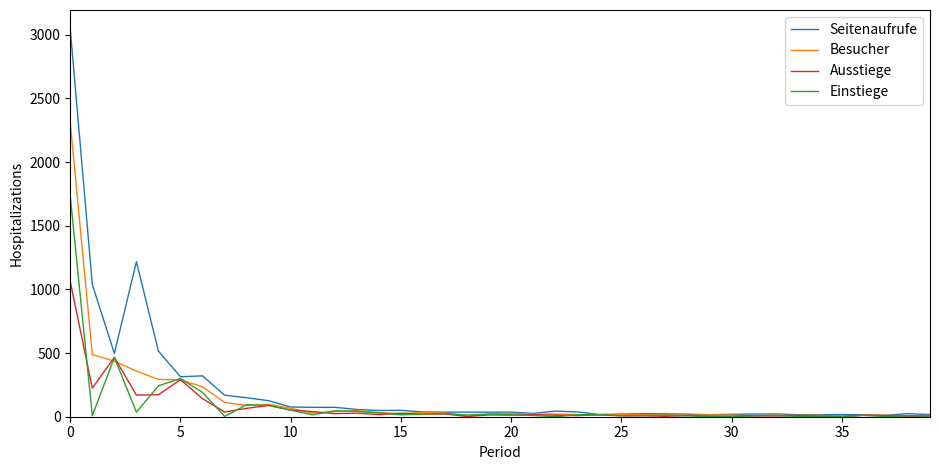

Which series has the largest total across all categories?

Seitenaufrufe